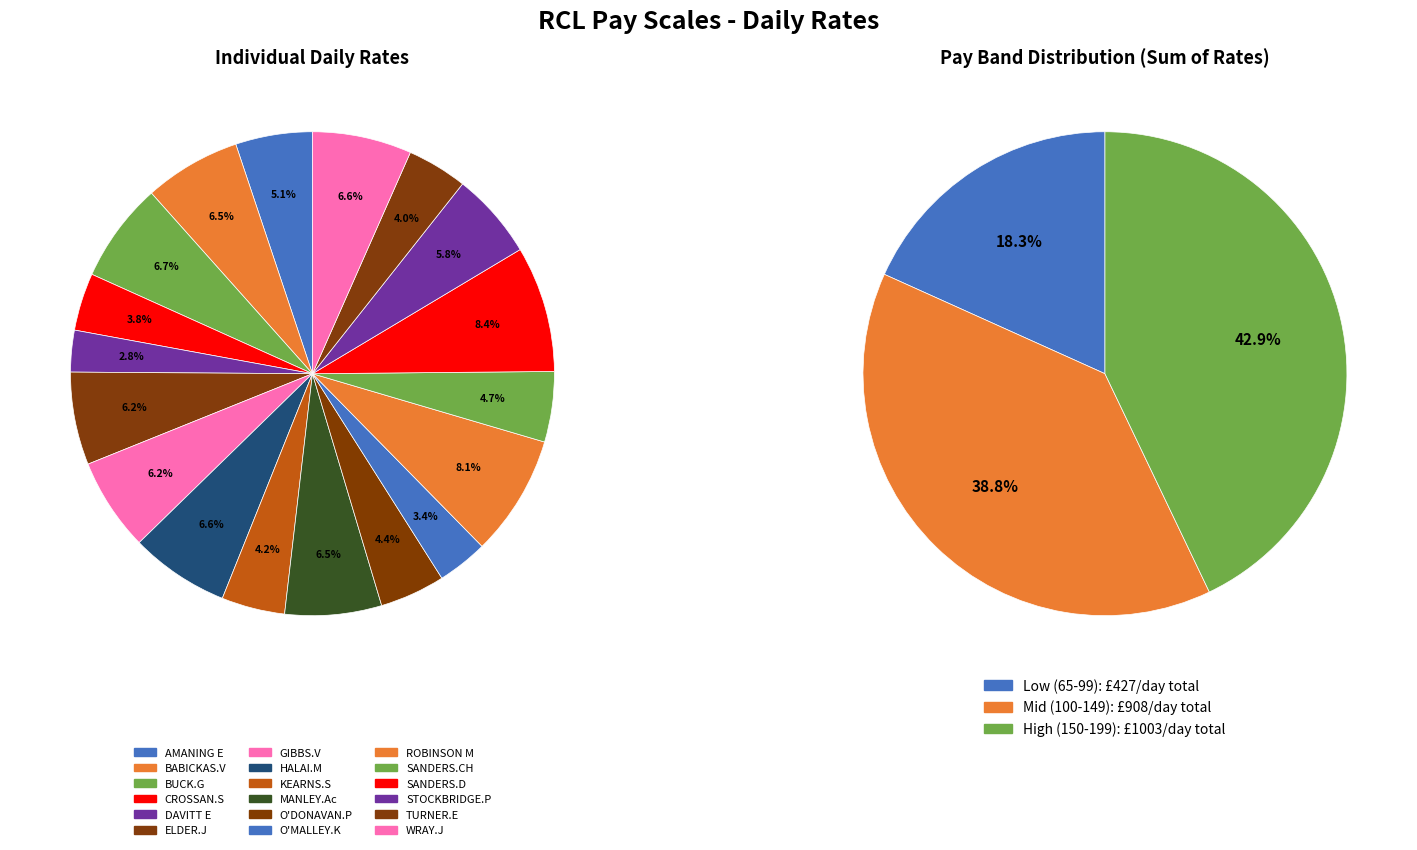

Is ROBINSON M the majority of the pie?

No